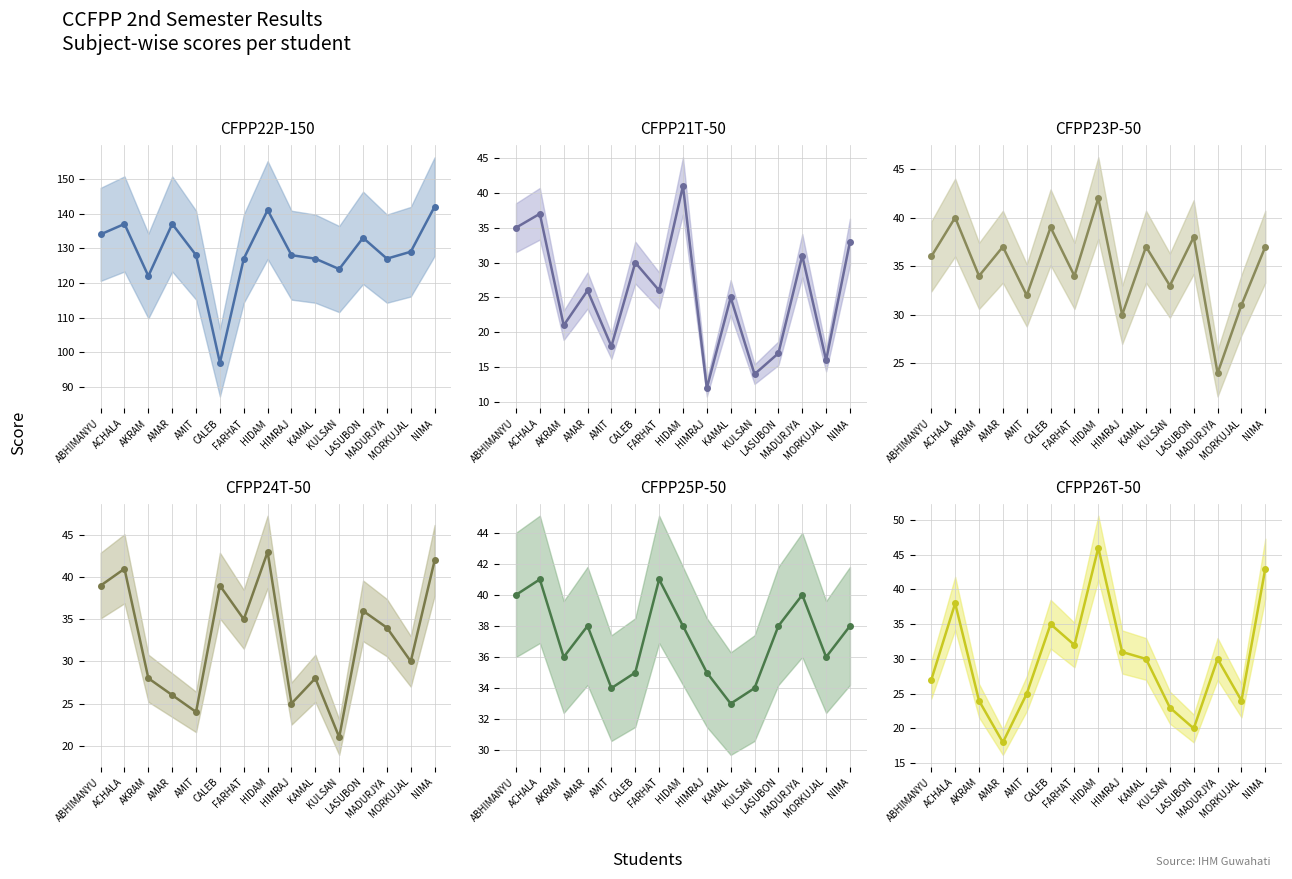

The CFPP21T-50 series shows 25 at KULSAN. True or false?

False